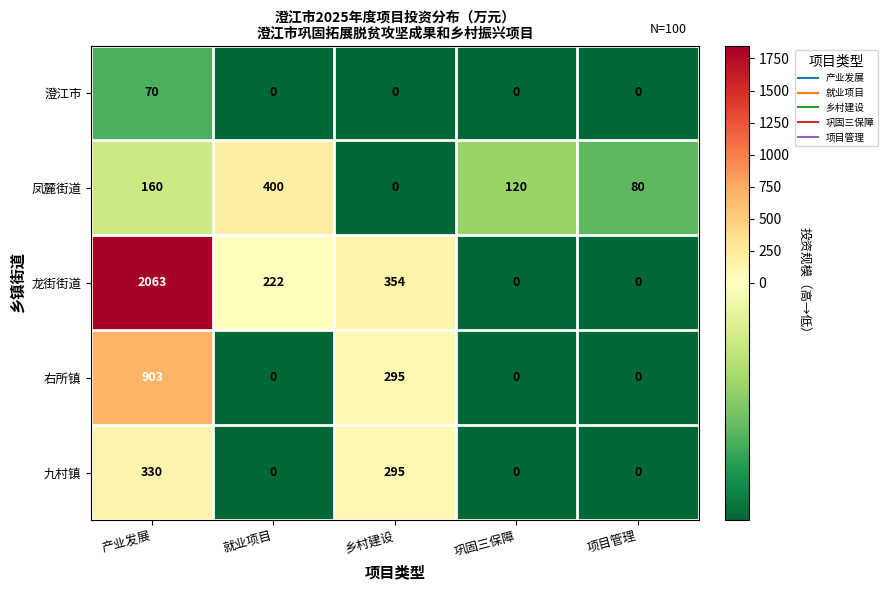

Count the number of data series in this chart.

5